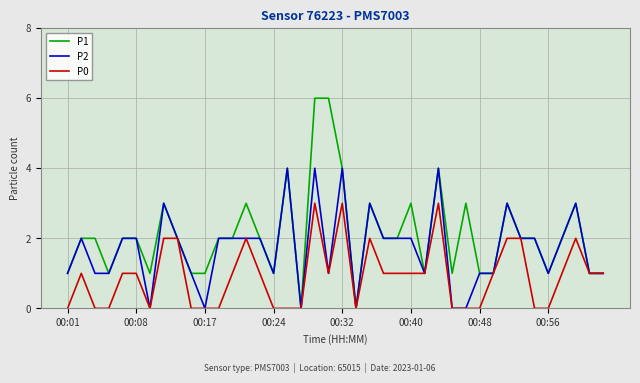

Which series has the largest total across all categories?

P1